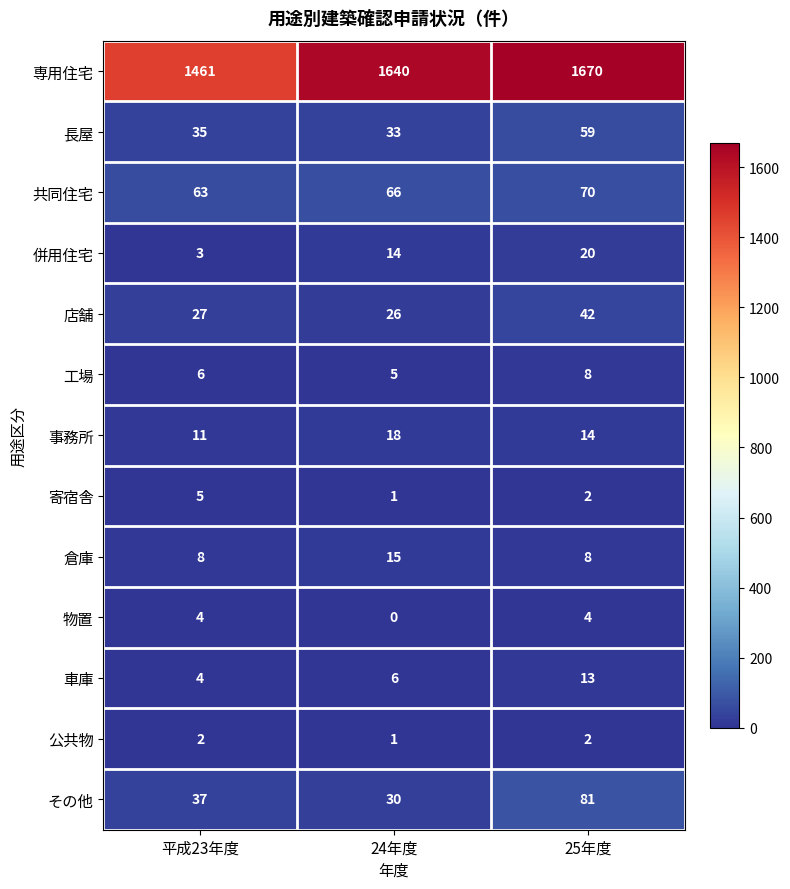

Which series has the largest range (max minus min)?

専用住宅